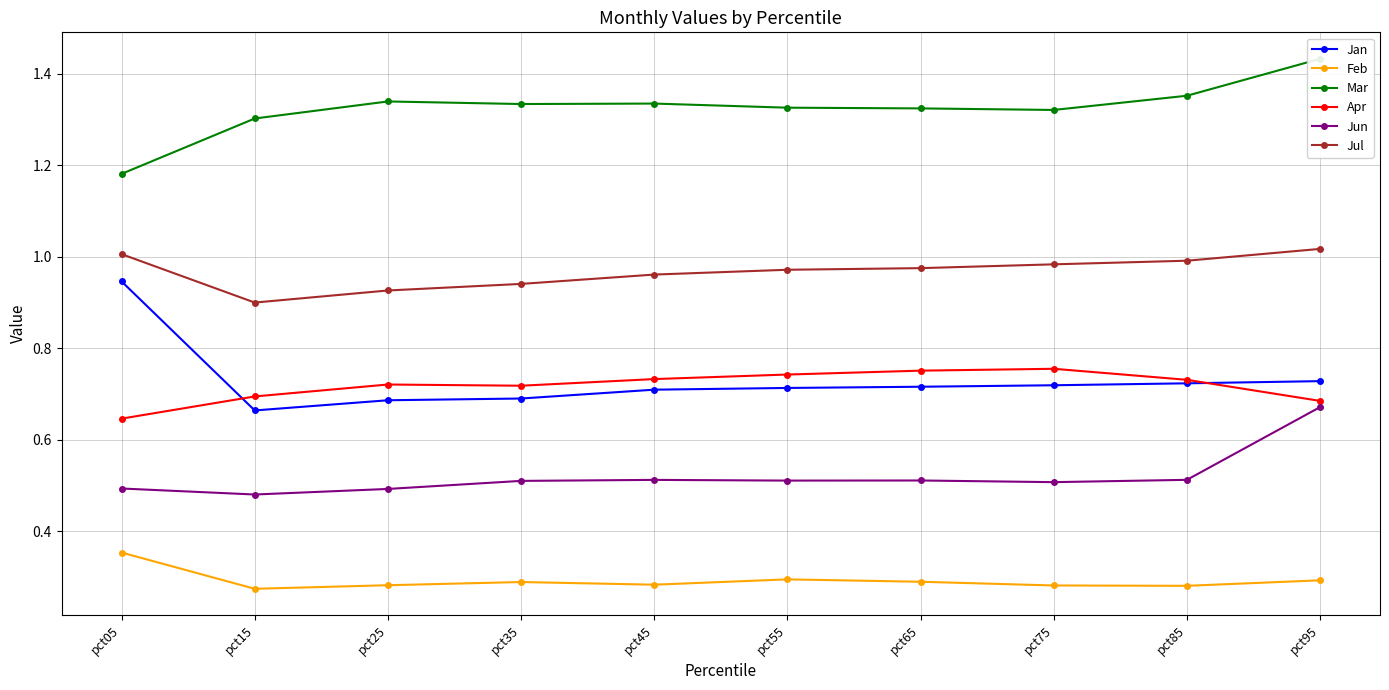

List the labels in order of Jan value, largest first.

pct05, pct95, pct85, pct75, pct65, pct55, pct45, pct35, pct25, pct15